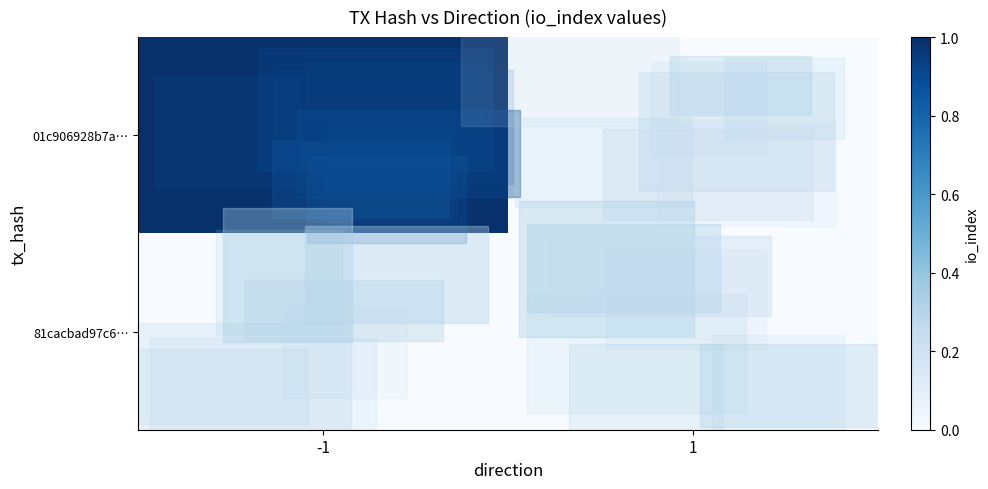

At which category does the chart reach its minimum across all series?

1